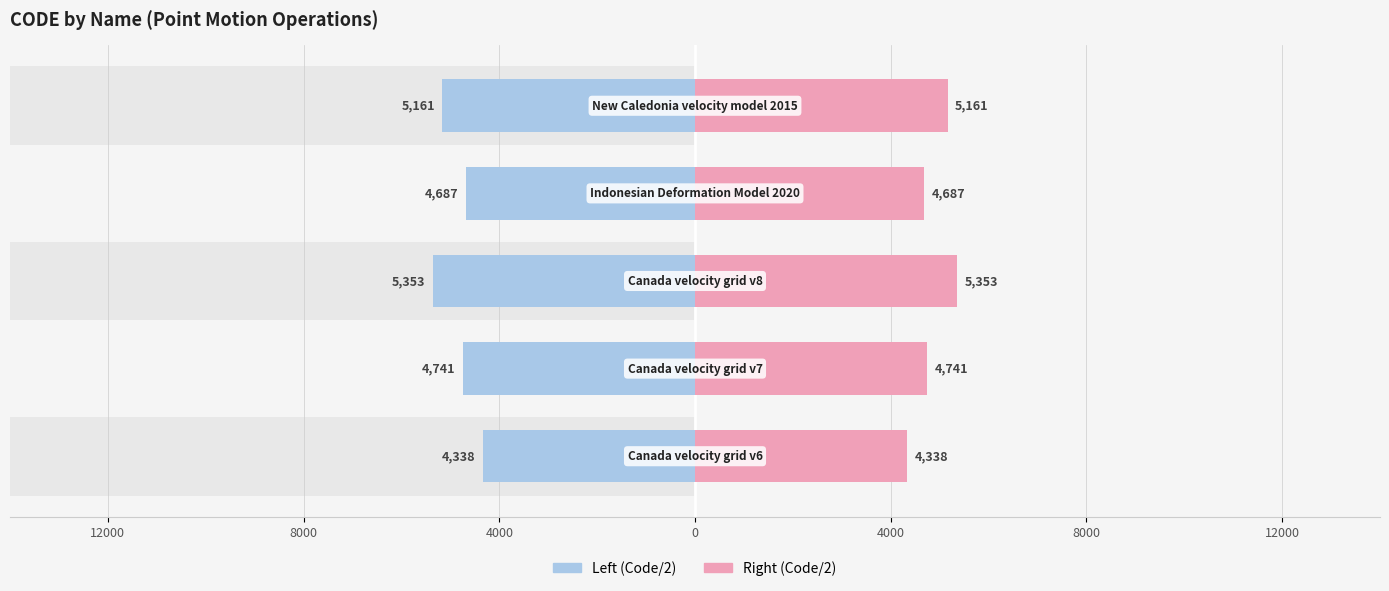

Reading left to right, what are all the values shown in this chart?

Code (Left): -4338.0	-4741.5	-5353.5	-4687.5	-5161.5
Code (Right): 4338.0	4741.5	5353.5	4687.5	5161.5